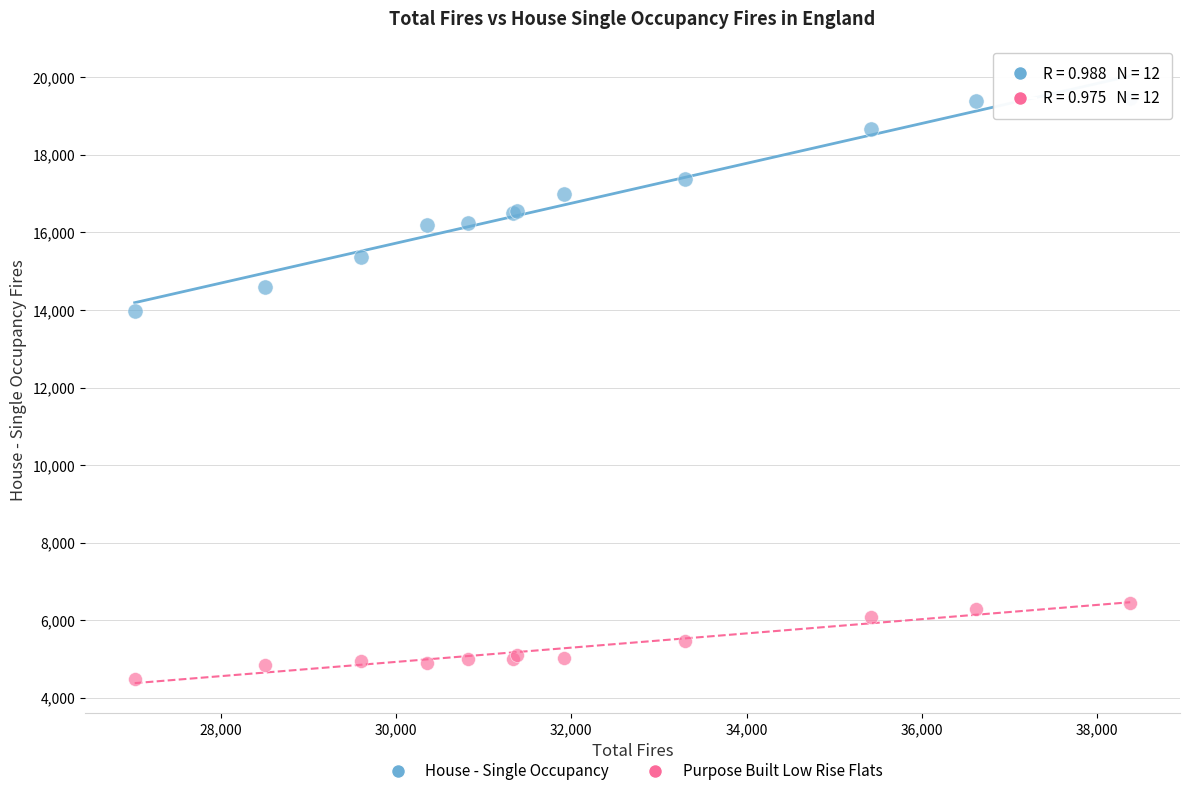

Which series has the widest spread of Y values?

House - Single Occupancy